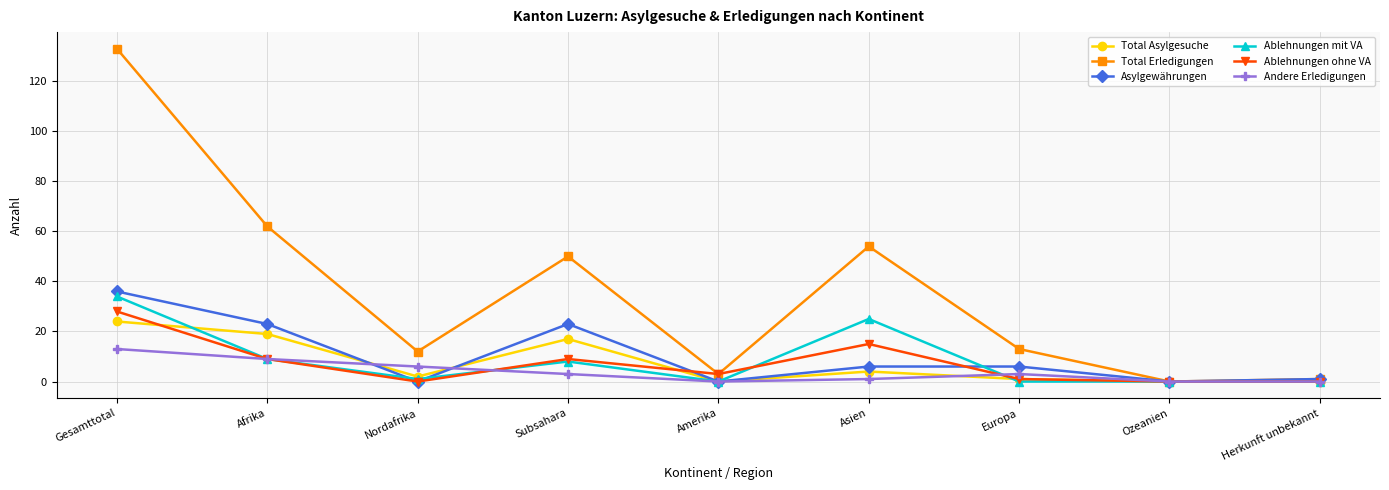

Is it true that Asylgewährungen equals 0 at Amerika?

True